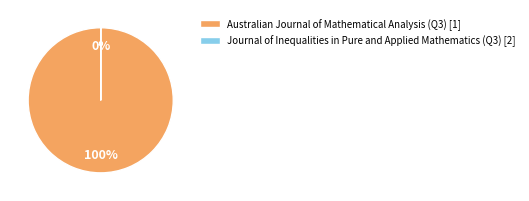

Count the number of slices in the pie.

2